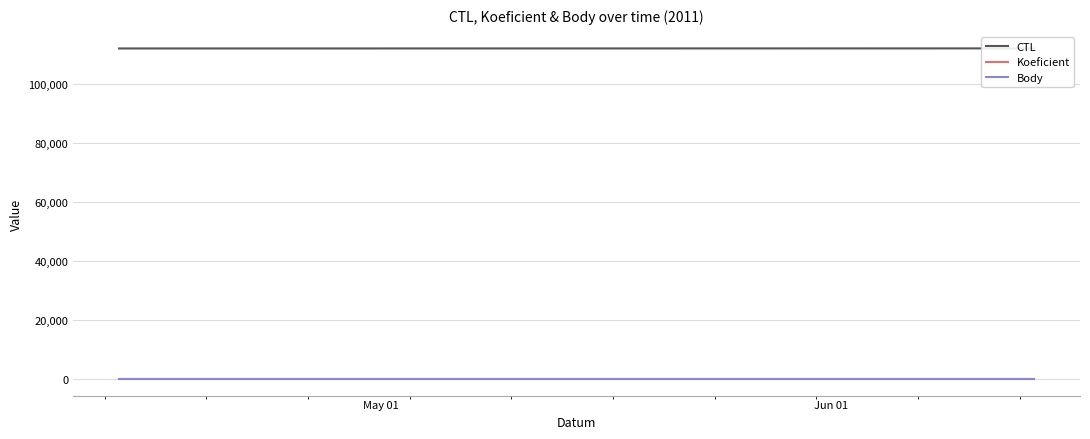

At which label is Body closest to 2?

May 01